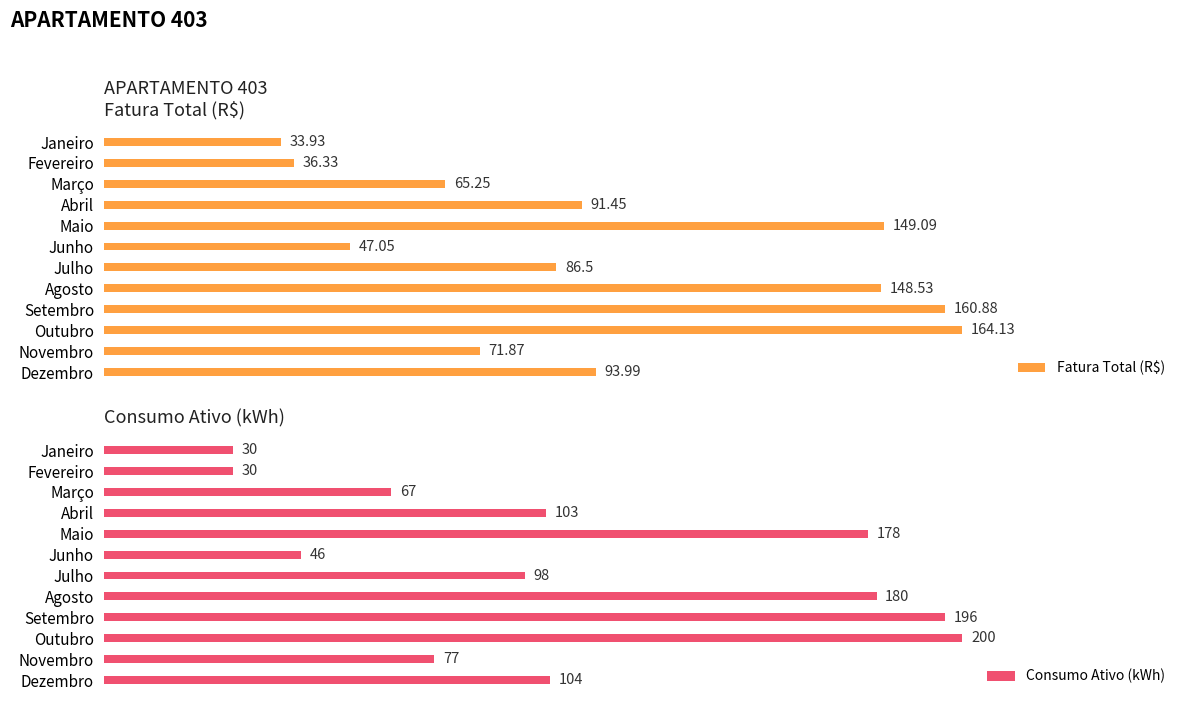

The value of Fatura Total (R$) at Abril is 45.1. True or false?

False